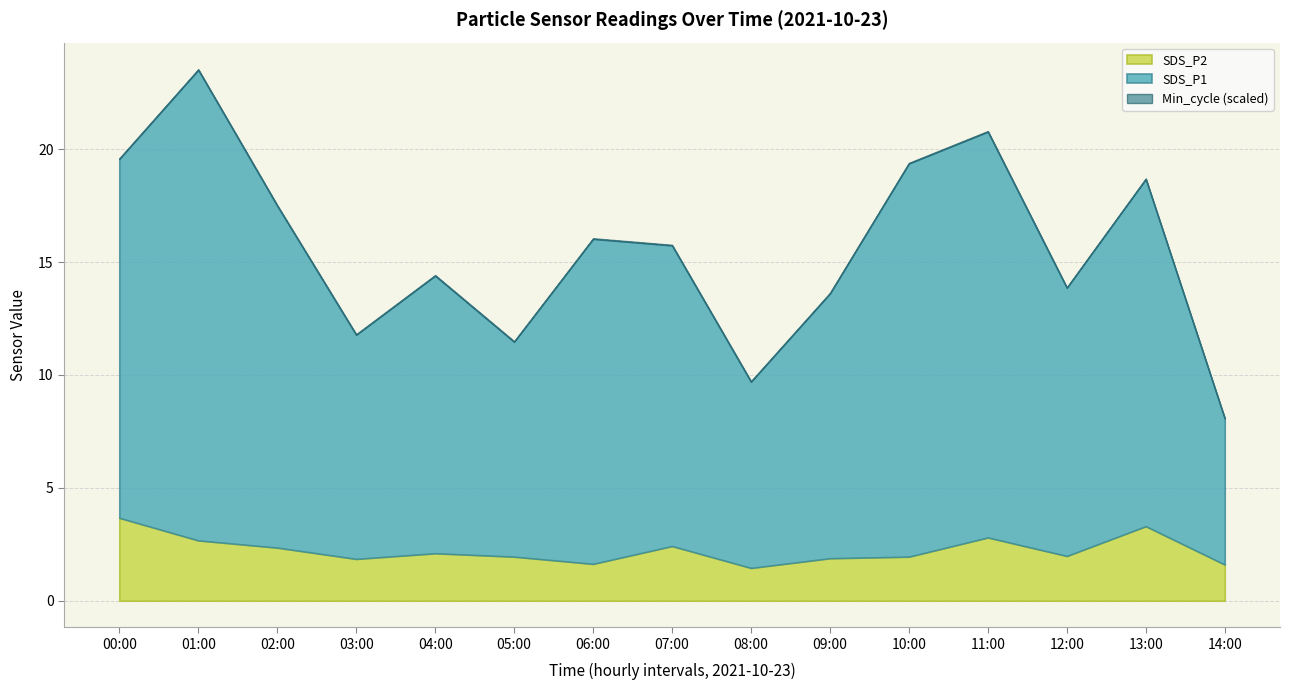

At which category is the sum across all series the highest?

01:00